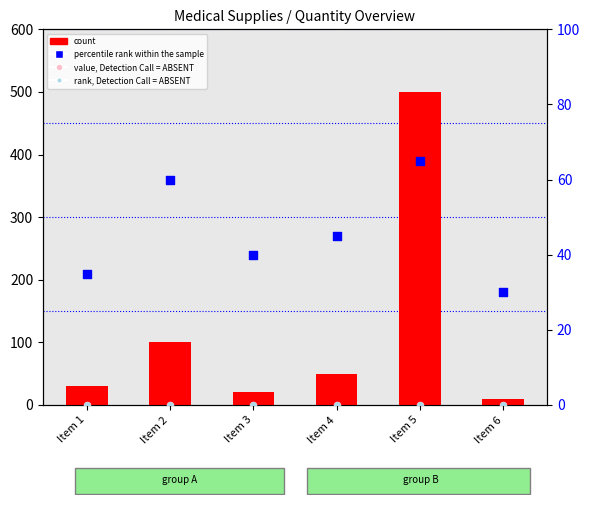

At which category is the sum across all series the highest?

Item 5